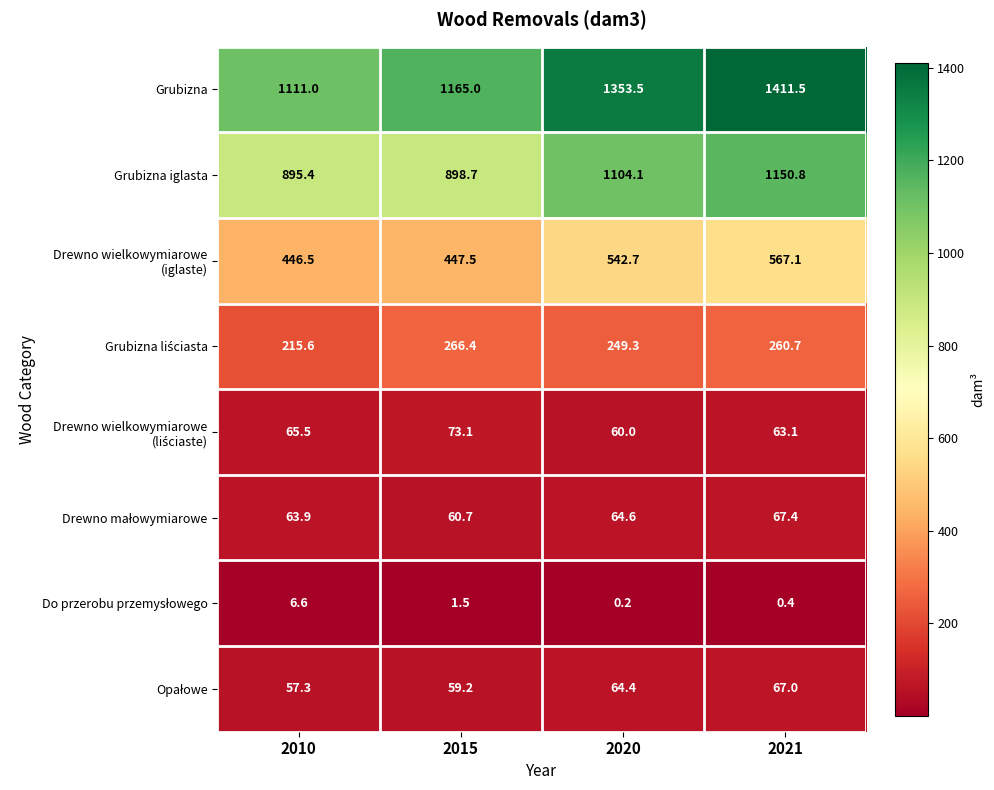

Which series has the largest range (max minus min)?

Grubizna